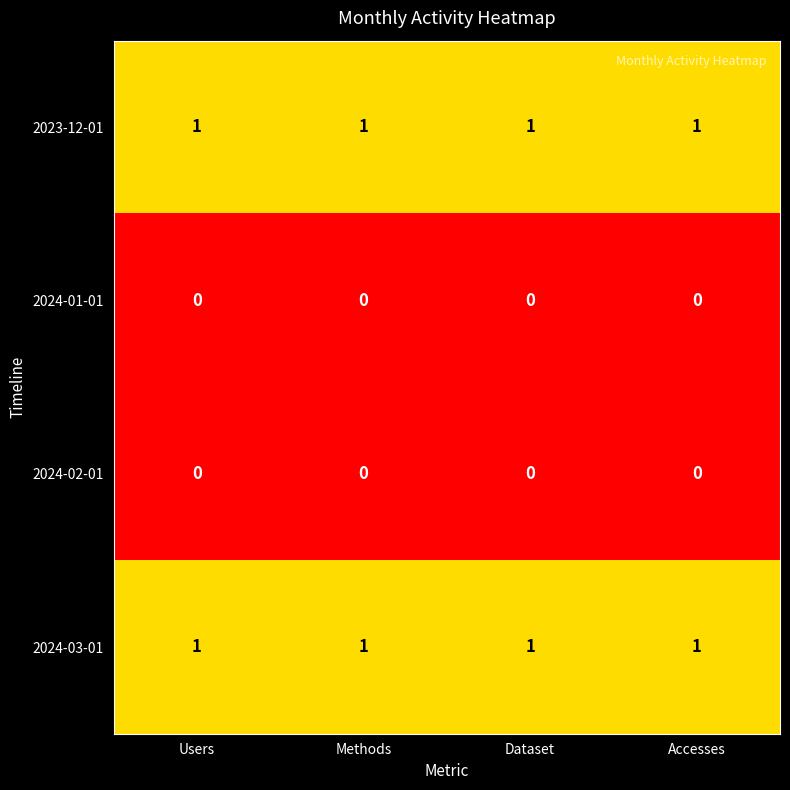

The 2024-03-01 series shows 1 at Dataset. True or false?

True